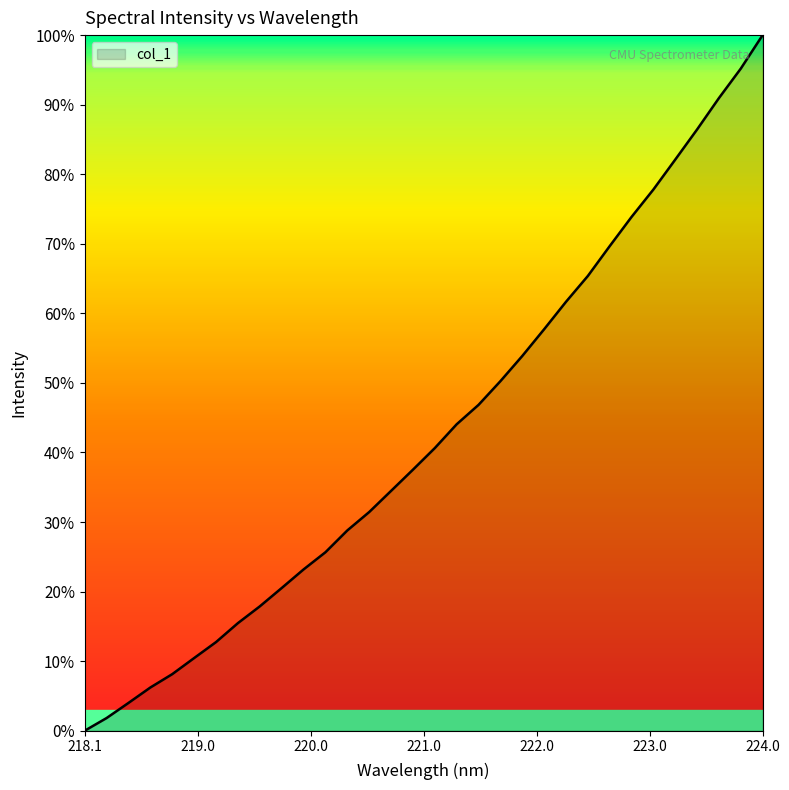

What is the difference between the maximum and minimum values?

100.0